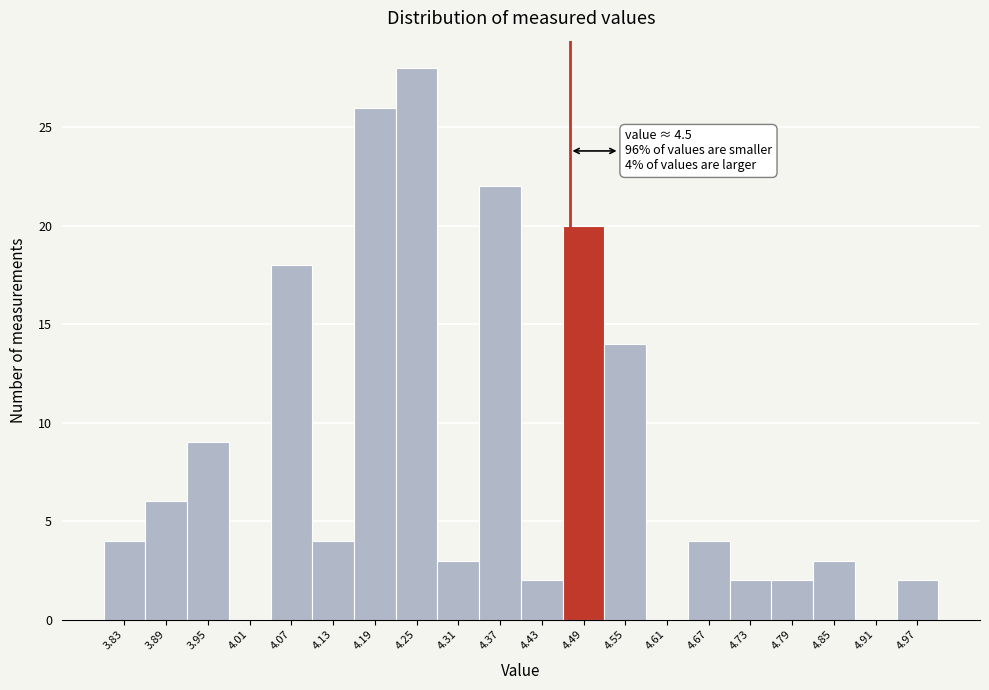

Reading right to left, what are all the values shown in this chart?

4.97=2	4.91=0	4.85=3	4.79=2	4.73=2	4.67=4	4.61=0	4.55=14	4.49=20	4.43=2	4.37=22	4.31=3	4.25=28	4.19=26	4.13=4	4.07=18	4.01=0	3.95=9	3.89=6	3.83=4